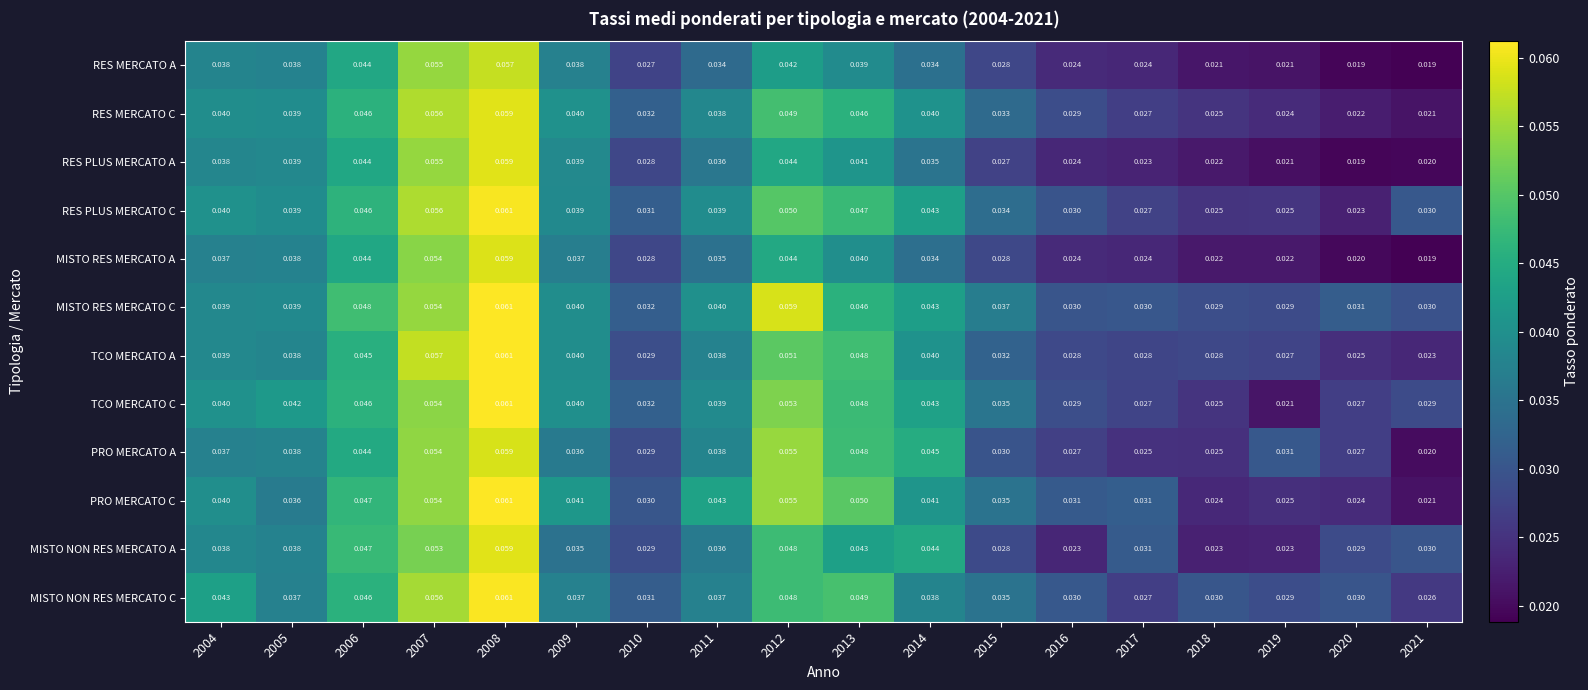

Which series has the largest total across all categories?

MISTO RES MERCATO C